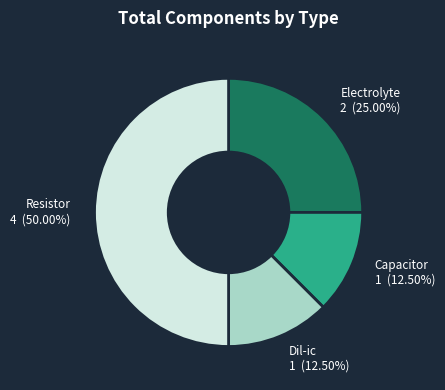

How many segments does this pie chart have?

4